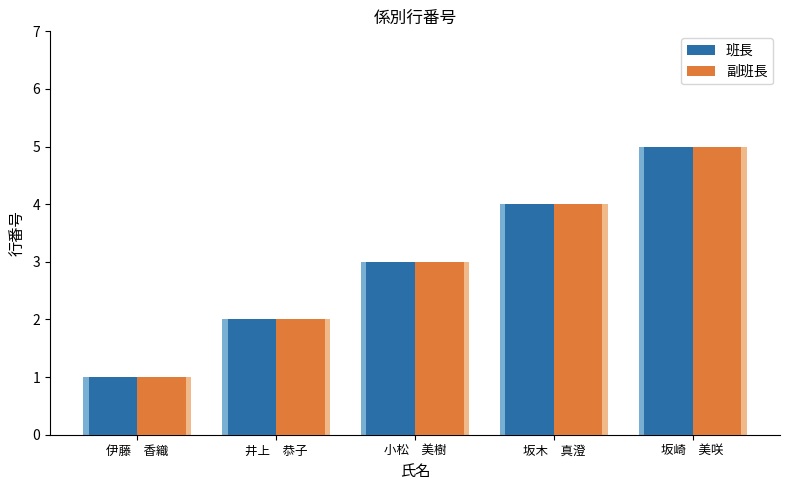

What is the maximum value for 副班長?

5